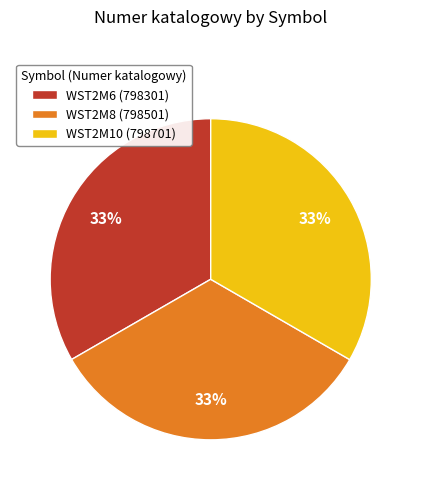

How many segments does this pie chart have?

3